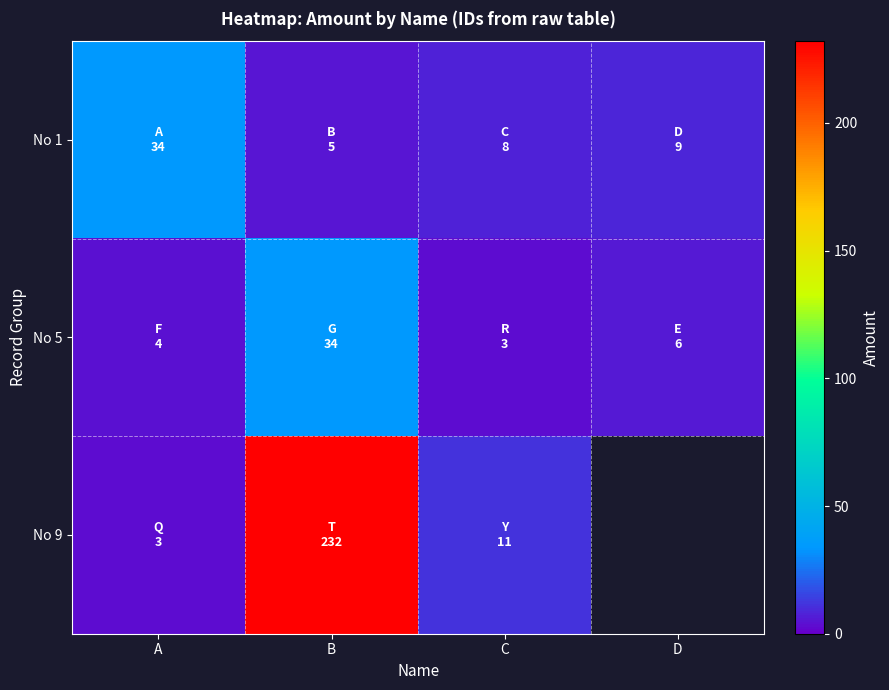

What is the total value across all series at A?

41.0